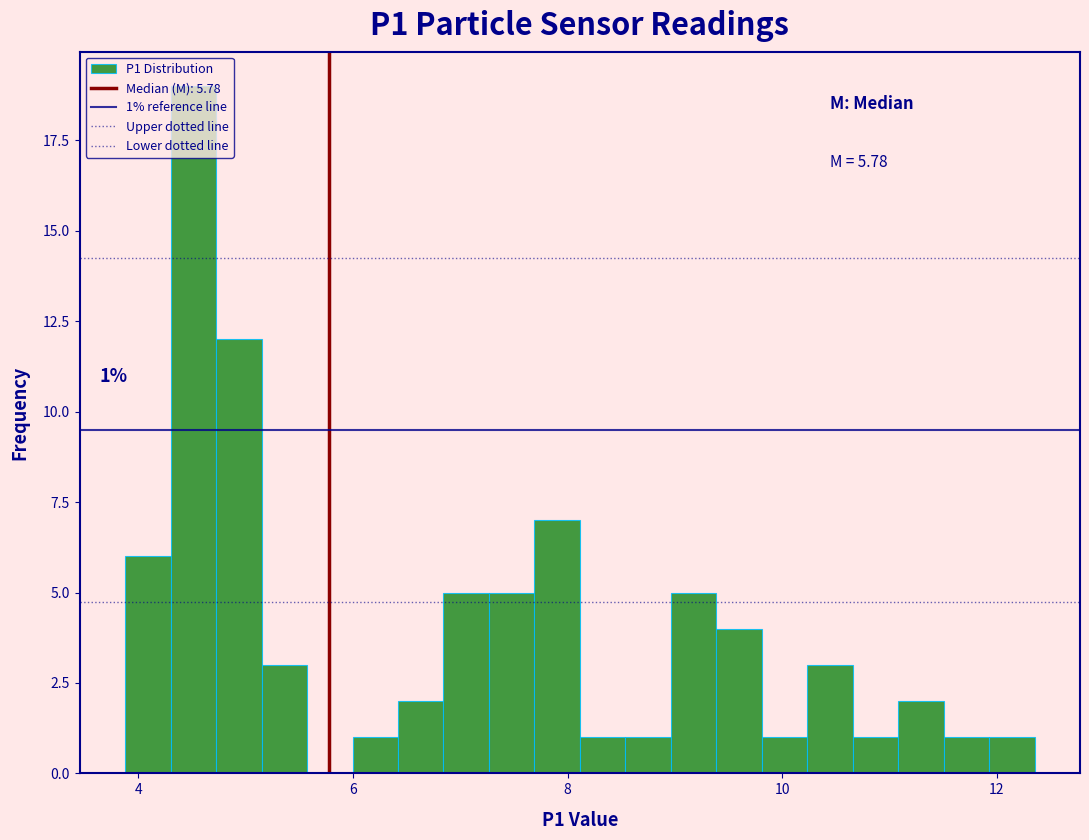

Read against the x-axis, roughly where is the centre of the tallest bar?

4.6